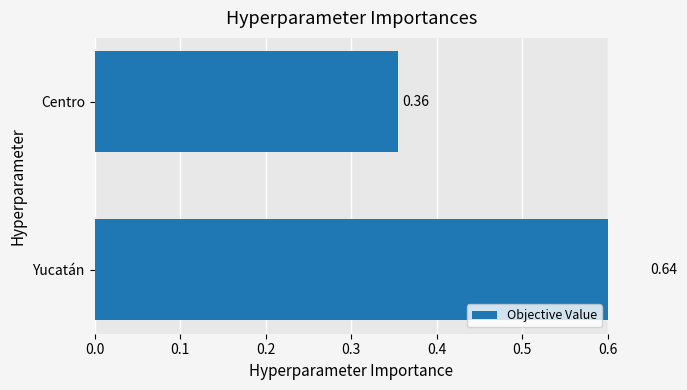

Are the bars horizontal?

Yes